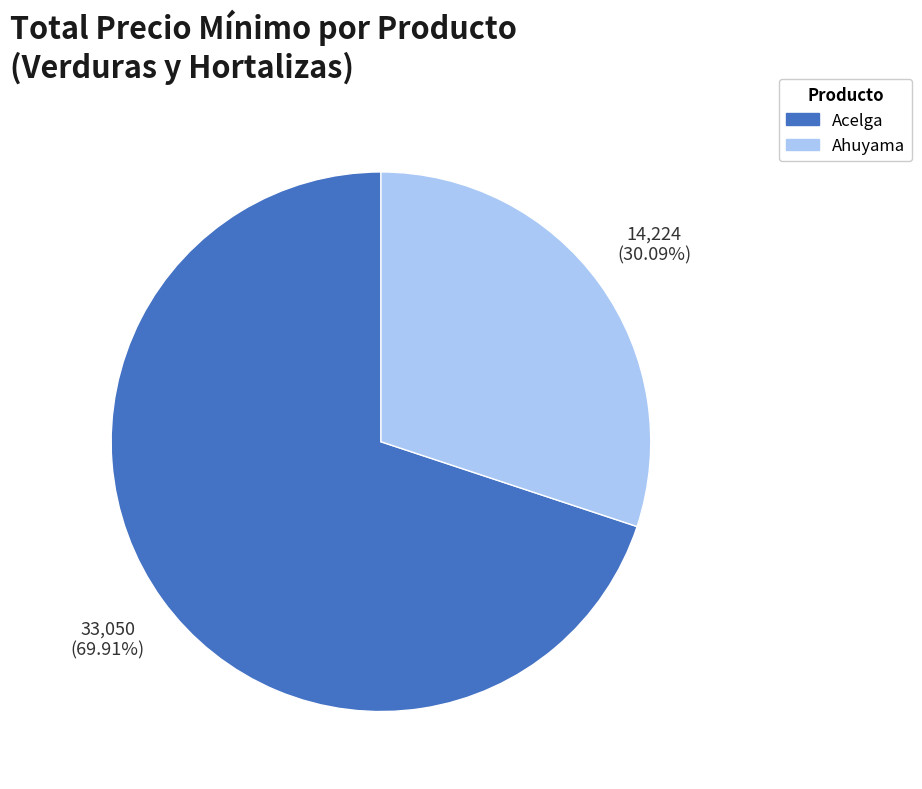

Is there any slice that represents more than half of the pie?

Yes